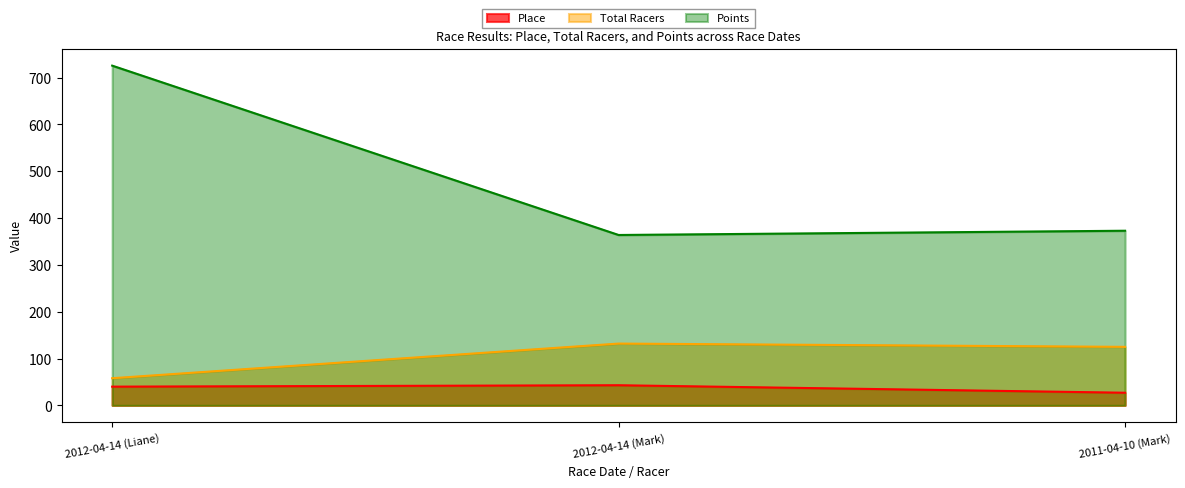

What is the average value of the Points series?

487.5